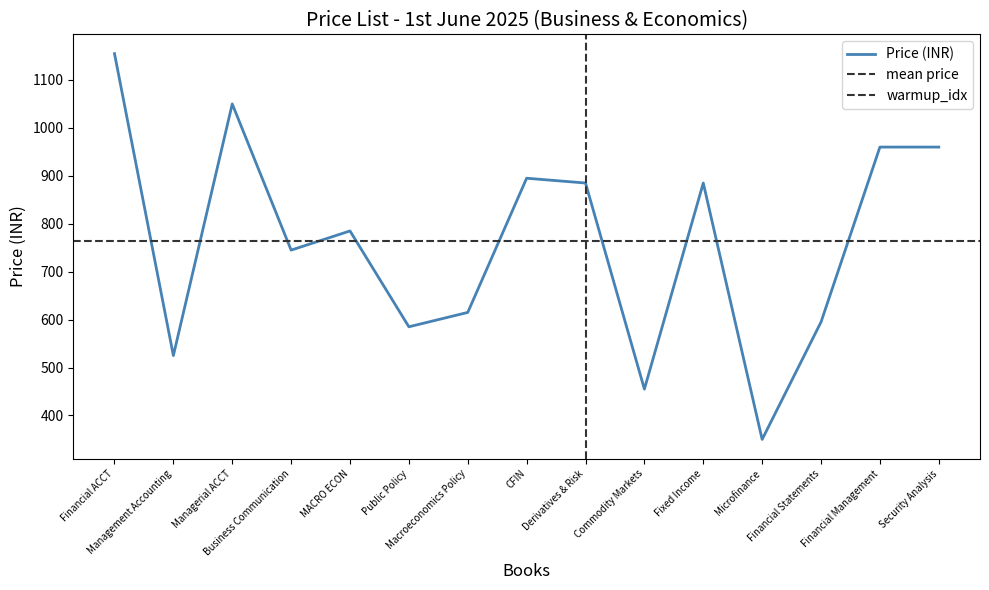

Reading left to right, transcribe all the data shown in this chart.

Financial ACCT=1155	Management Accounting=525	Managerial ACCT=1050	Business Communication=745	MACRO ECON=785	Public Policy=585	Macroeconomics Policy=615	CFIN=895	Derivatives & Risk=885	Commodity Markets=455	Fixed Income=885	Microfinance=350	Financial Statements=595	Financial Management=960	Security Analysis=960